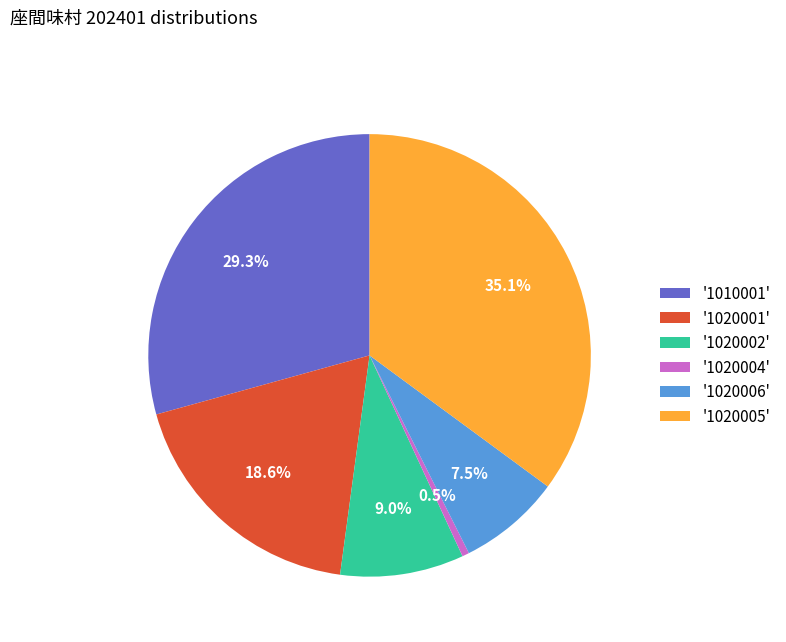

What is the ratio of the value at '1020001' to the value at '1020004'?

36.3